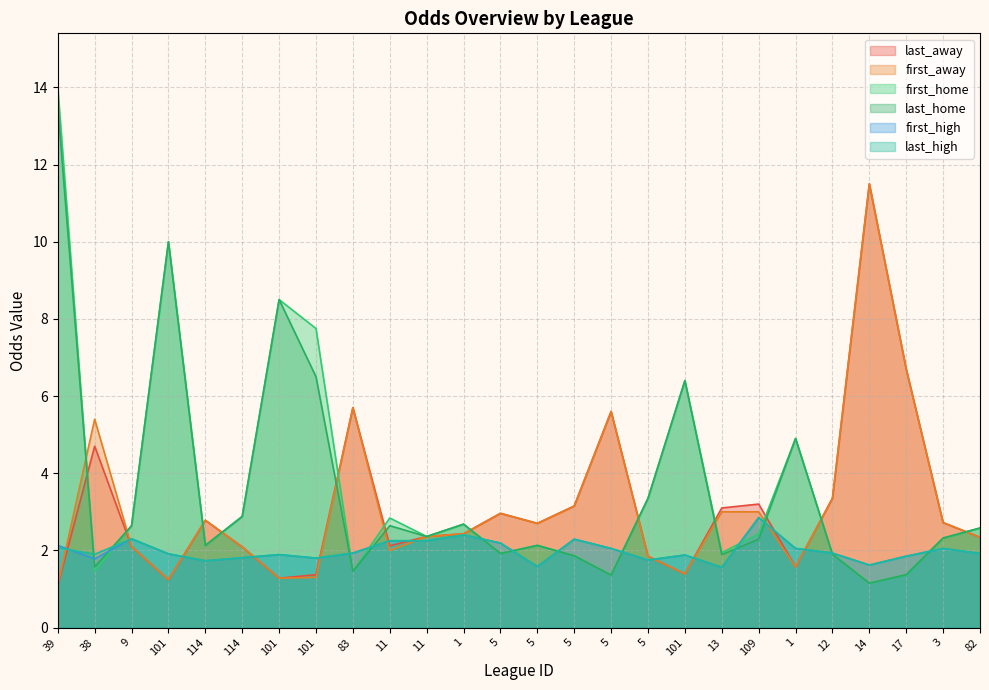

What are all the series names shown in the legend?

last_away, first_away, first_home, last_home, first_high, last_high